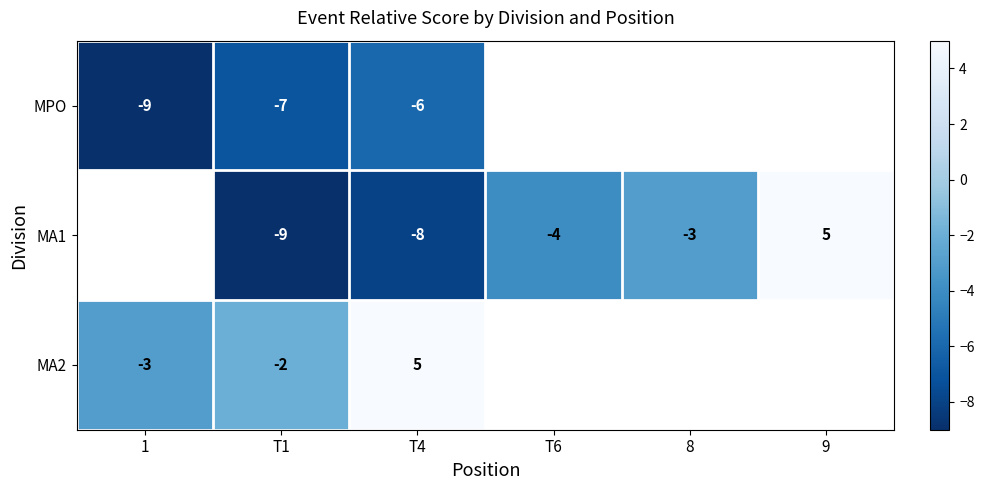

What is the total value across all series at T4?

-9